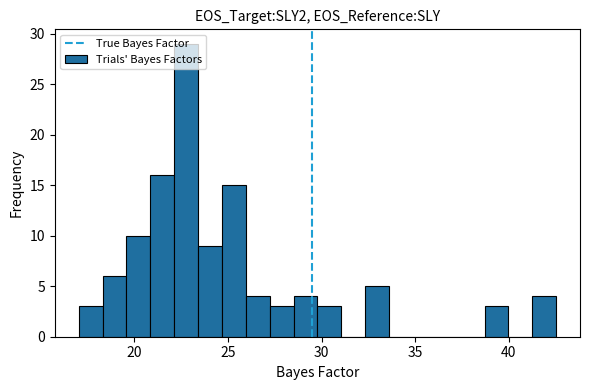

Read against the x-axis, roughly where is the centre of the tallest bar?

23.0